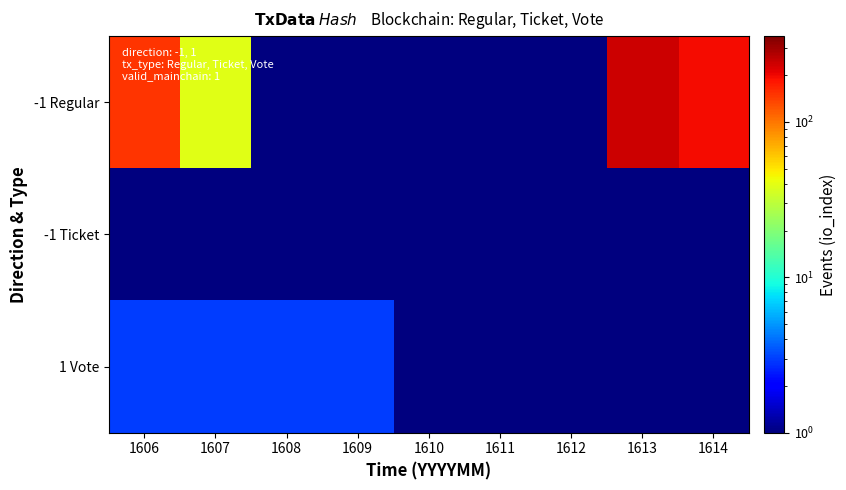

Reading left to right, list all the values displayed in this chart.

-1 Regular: 1606=150.0	1607=39.0	1608=0.1	1609=0.1	1610=0.1	1611=0.1	1612=0.1	1613=238.0	1614=196.0
-1 Ticket: 1606=0.5	1607=0.1	1608=0.1	1609=0.1	1610=0.1	1611=0.1	1612=0.1	1613=0.1	1614=0.1
1 Vote: 1606=3.0	1607=3.0	1608=3.0	1609=3.0	1610=0.1	1611=0.1	1612=0.1	1613=0.1	1614=0.1